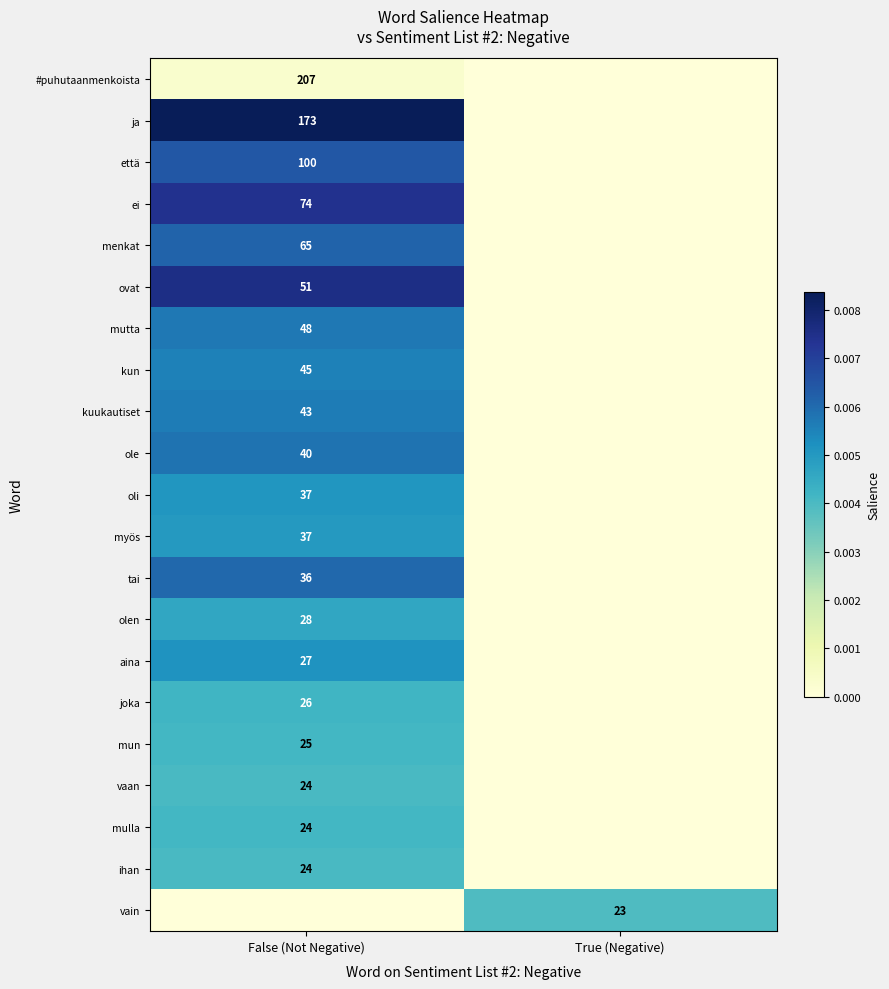

Is it true that ihan equals 24 at False (Not Negative)?

True